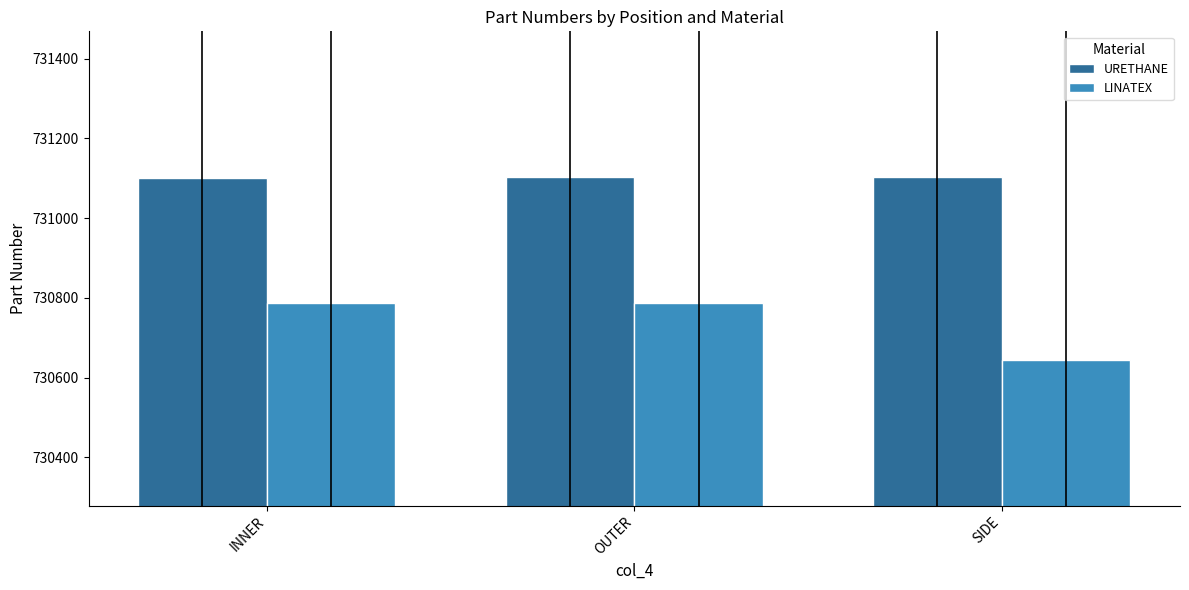

What is the sum of the URETHANE values at OUTER and INNER?

1462203